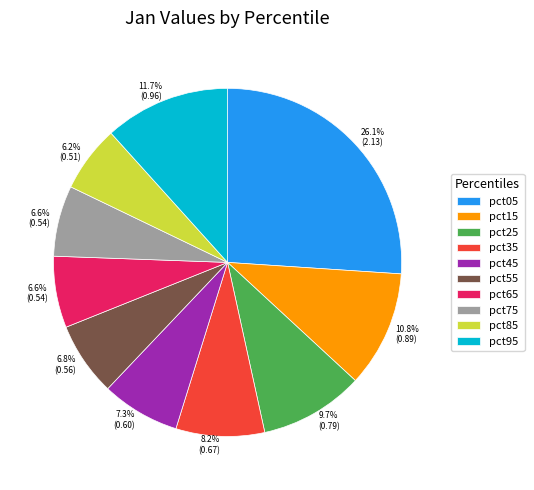

Between pct35 and pct55, which is larger?

pct35